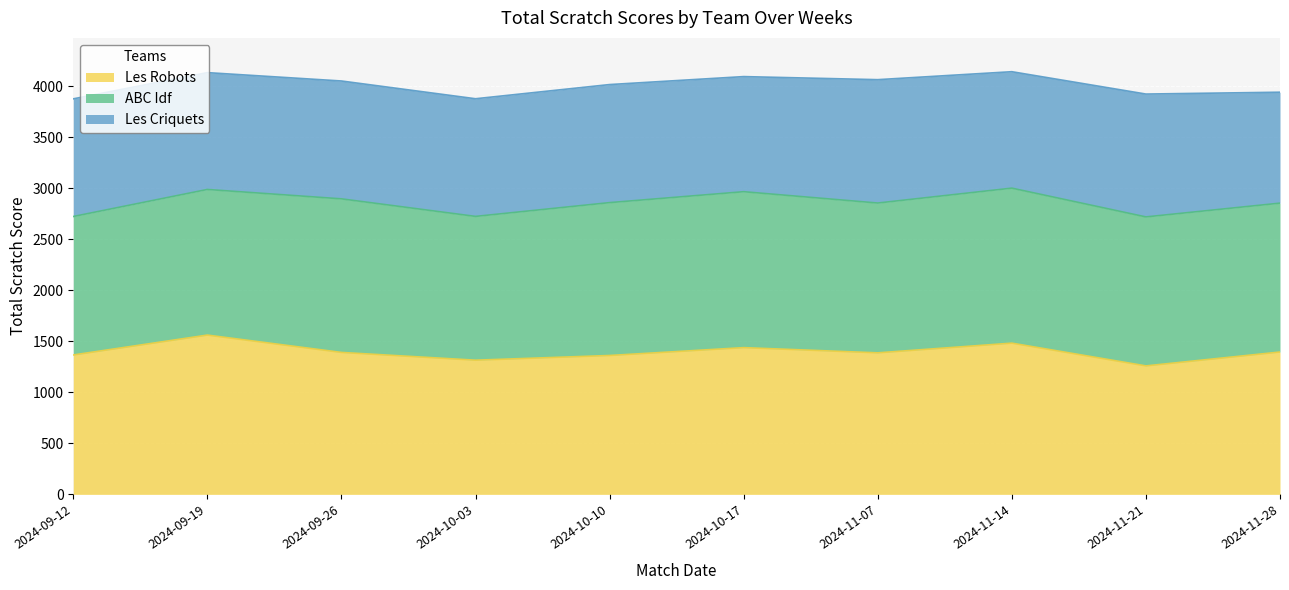

Between 2024-11-07 and 2024-09-12, which is larger?

2024-11-07